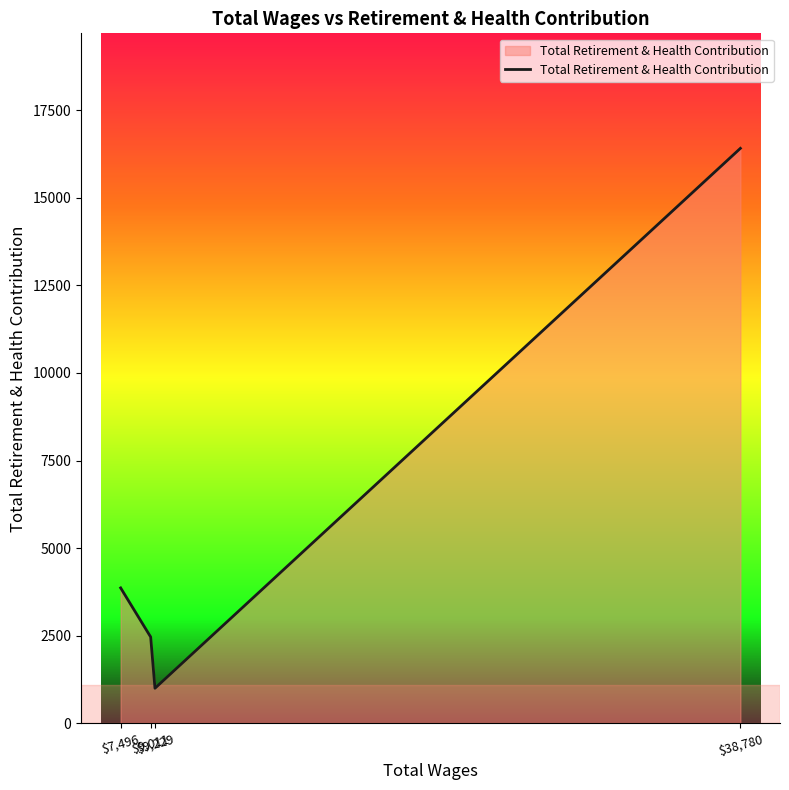

The value at $38,780 is 16407. True or false?

True